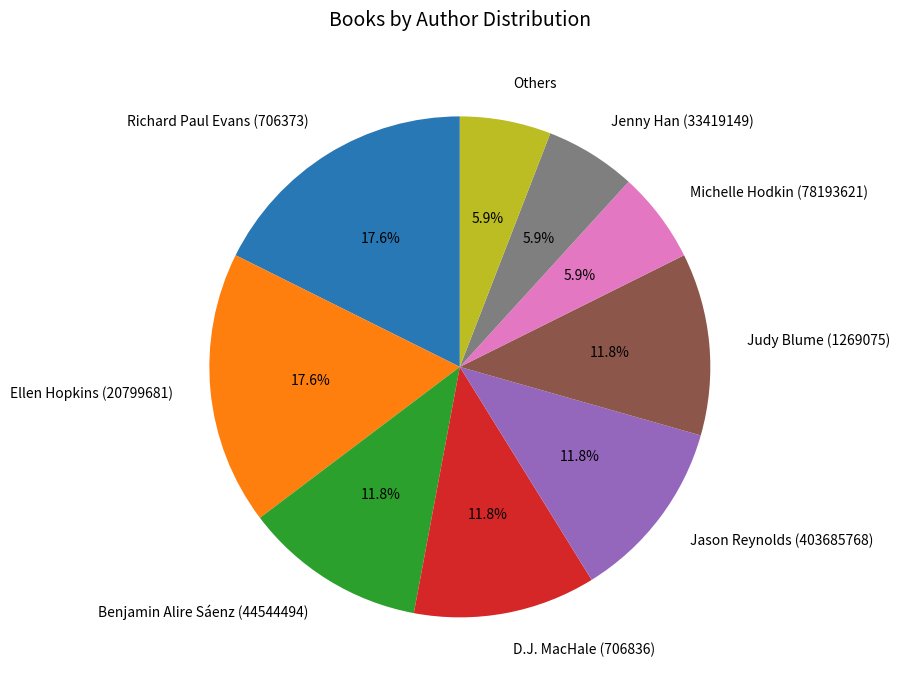

What percentage is the Ellen Hopkins (20799681) slice, to the nearest percent?

18%